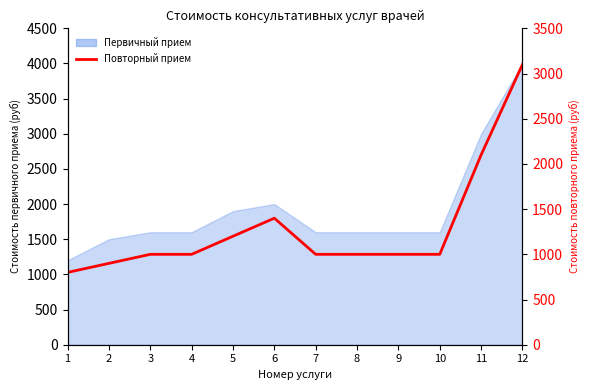

At which category does the chart reach its peak across all series?

12